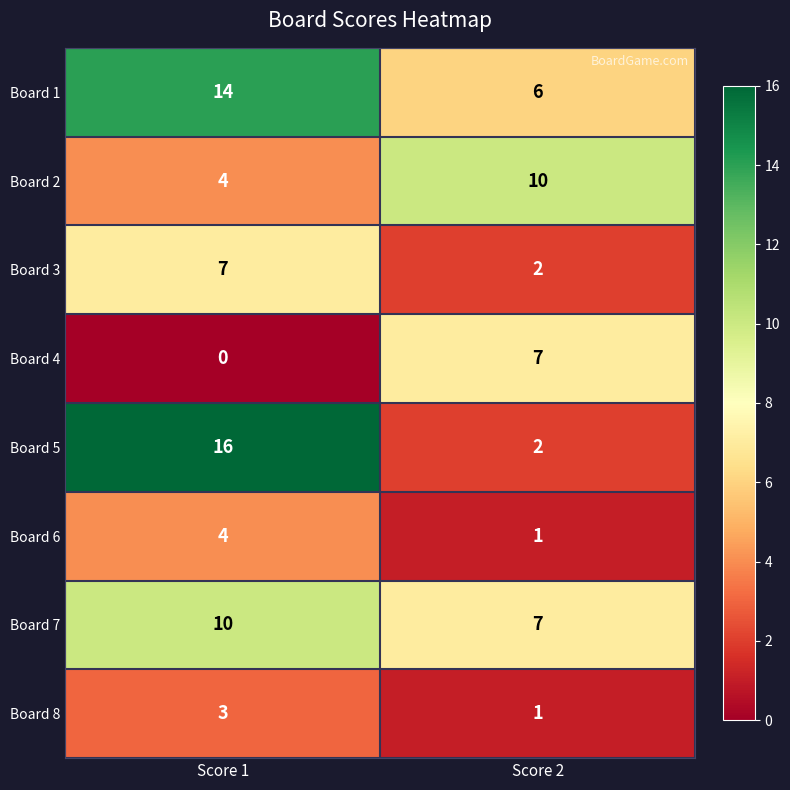

The Board 2 series shows 10 at Score 2. True or false?

True